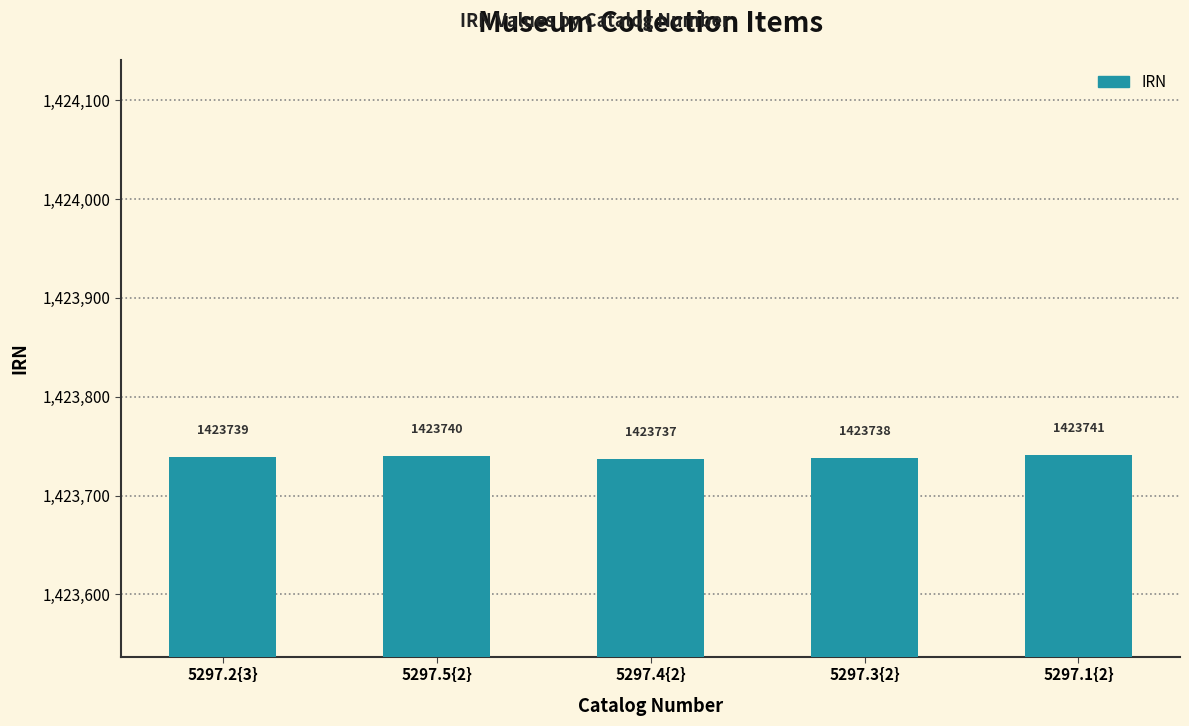

Reading left to right, transcribe all the data shown in this chart.

5297.2{3}=1423739	5297.5{2}=1423740	5297.4{2}=1423737	5297.3{2}=1423738	5297.1{2}=1423741